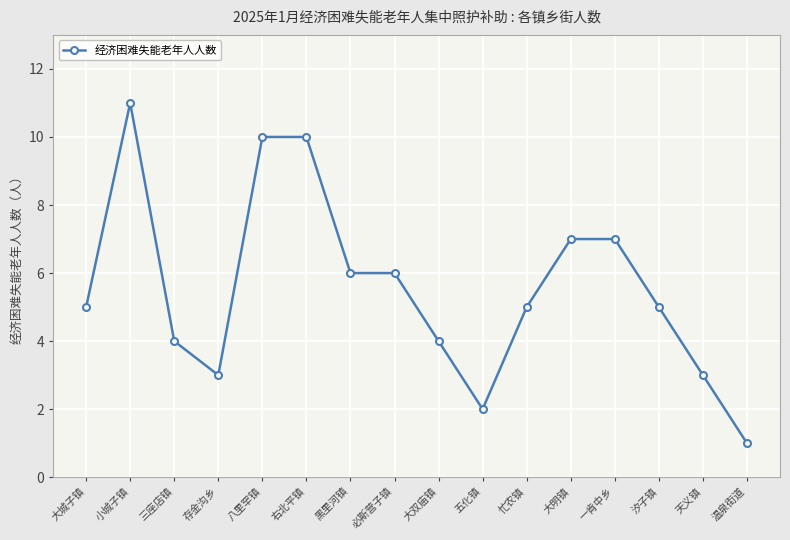

Approximately how many times larger is the value at 大城子镇 compared to 八里罕镇?

0.5